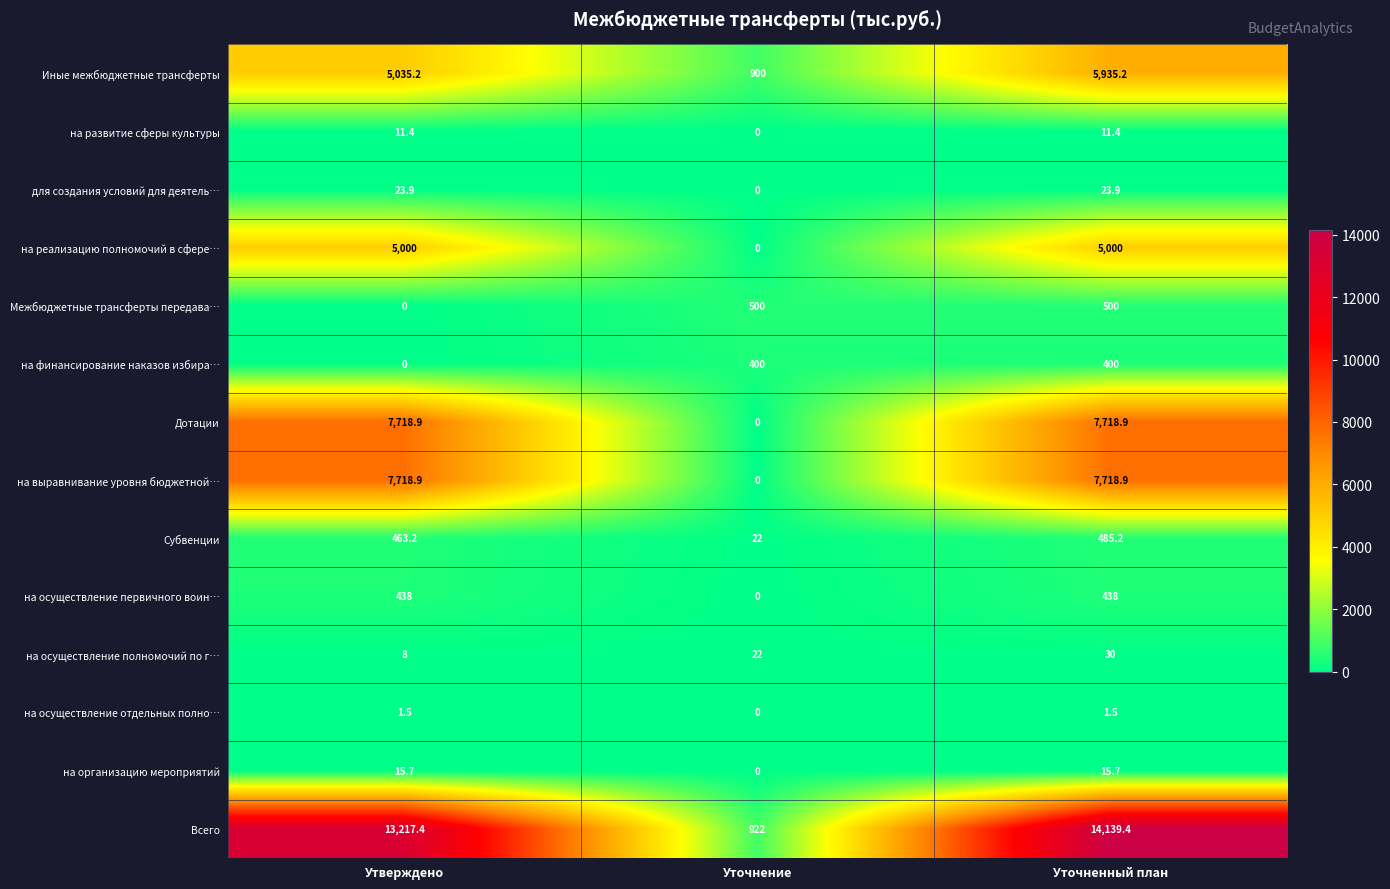

Which series changed the most between Утверждено and Уточнение?

Всего